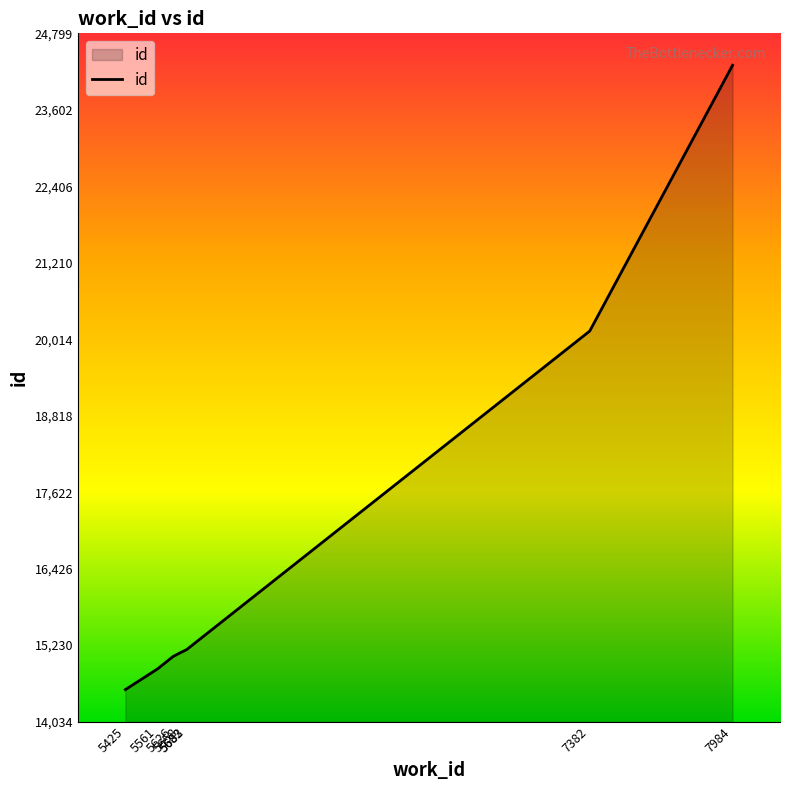

Is it true that the value at 5658 is 15114?

True